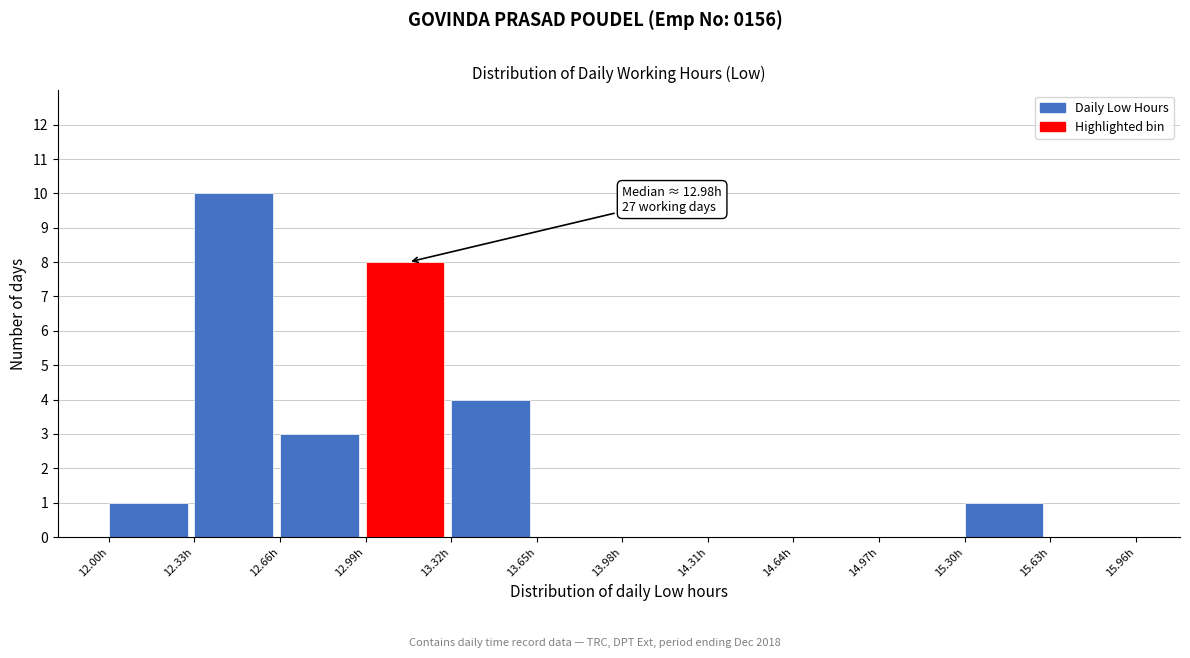

Which range on the x-axis has the tallest bar?

12.33 to 12.66